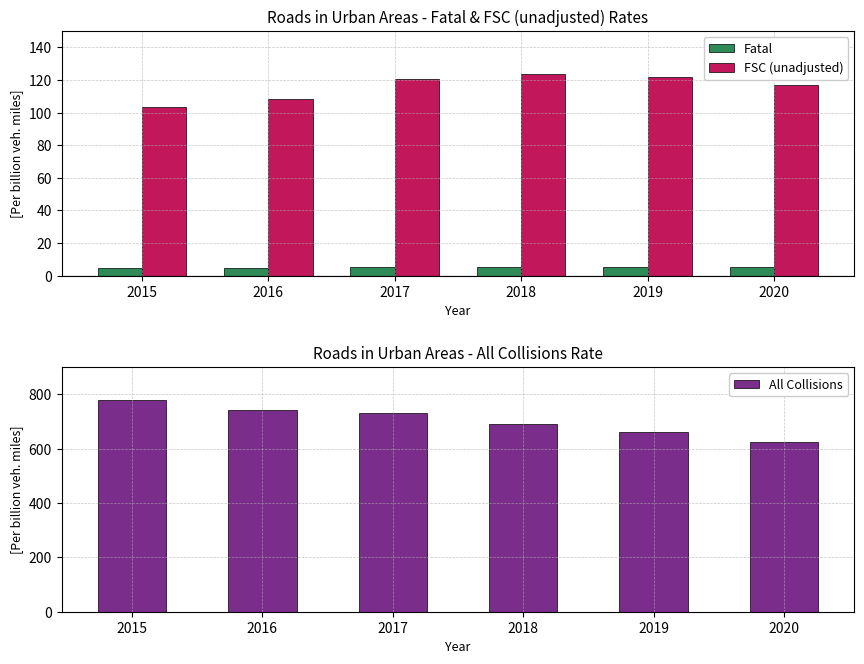

At which label does All Collisions first exceed 729?

2015